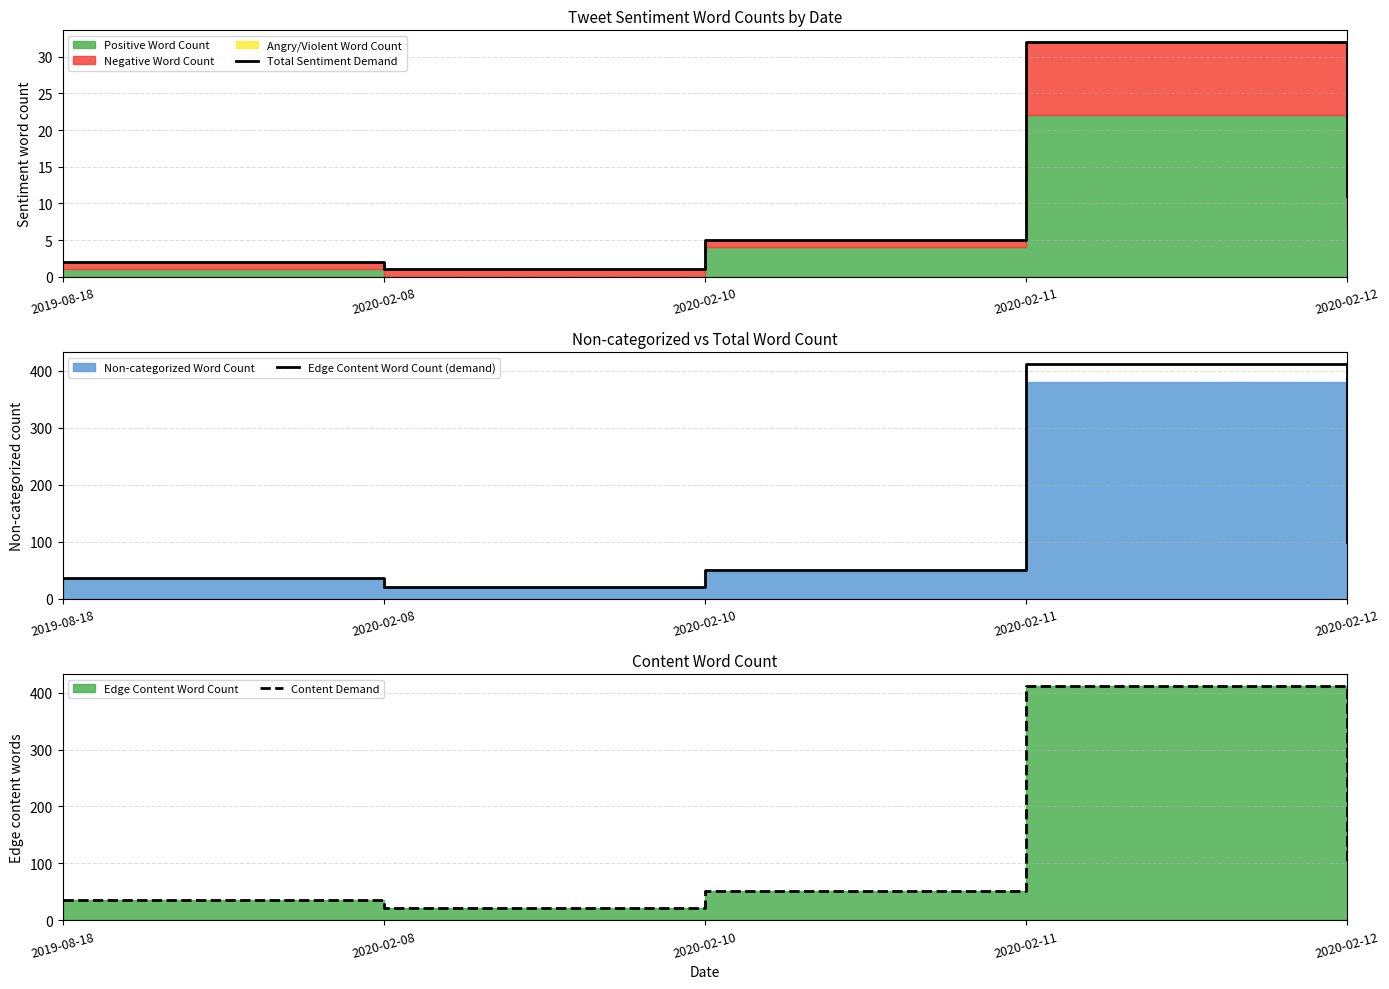

In Edge Content Word Count (demand), how many points are higher than both neighbors (excluding endpoints)?

1